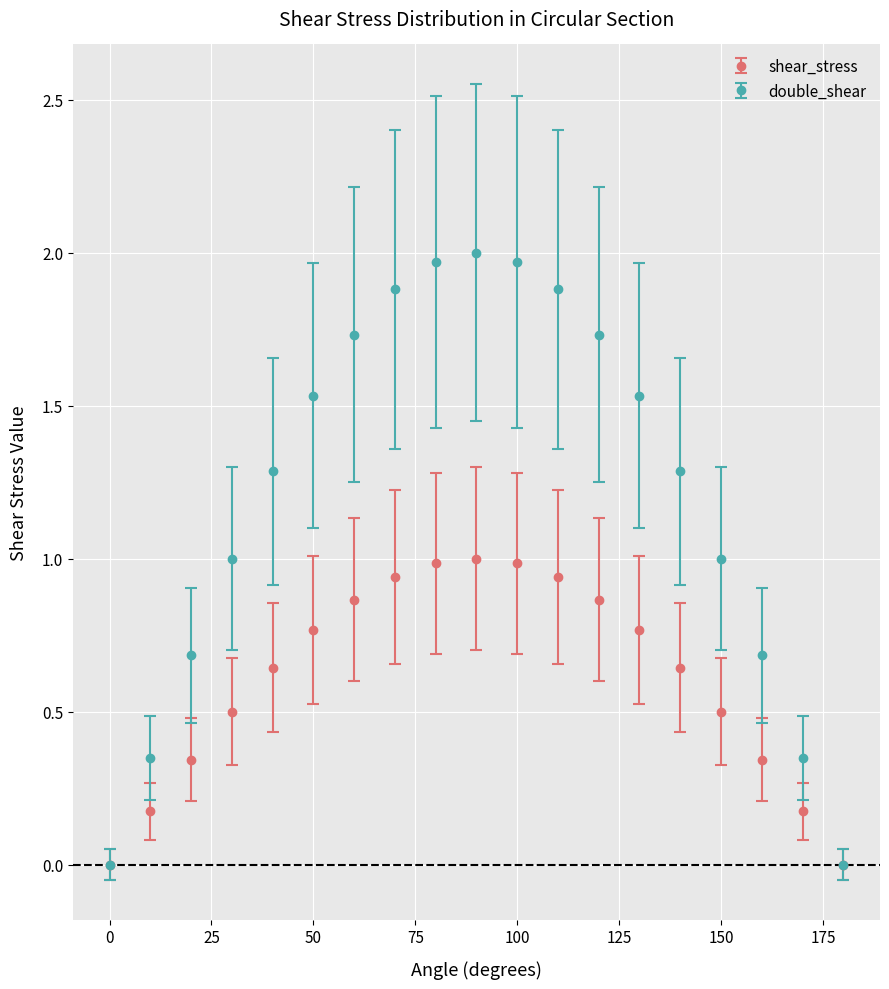

Which series has the largest total across all categories?

double_shear